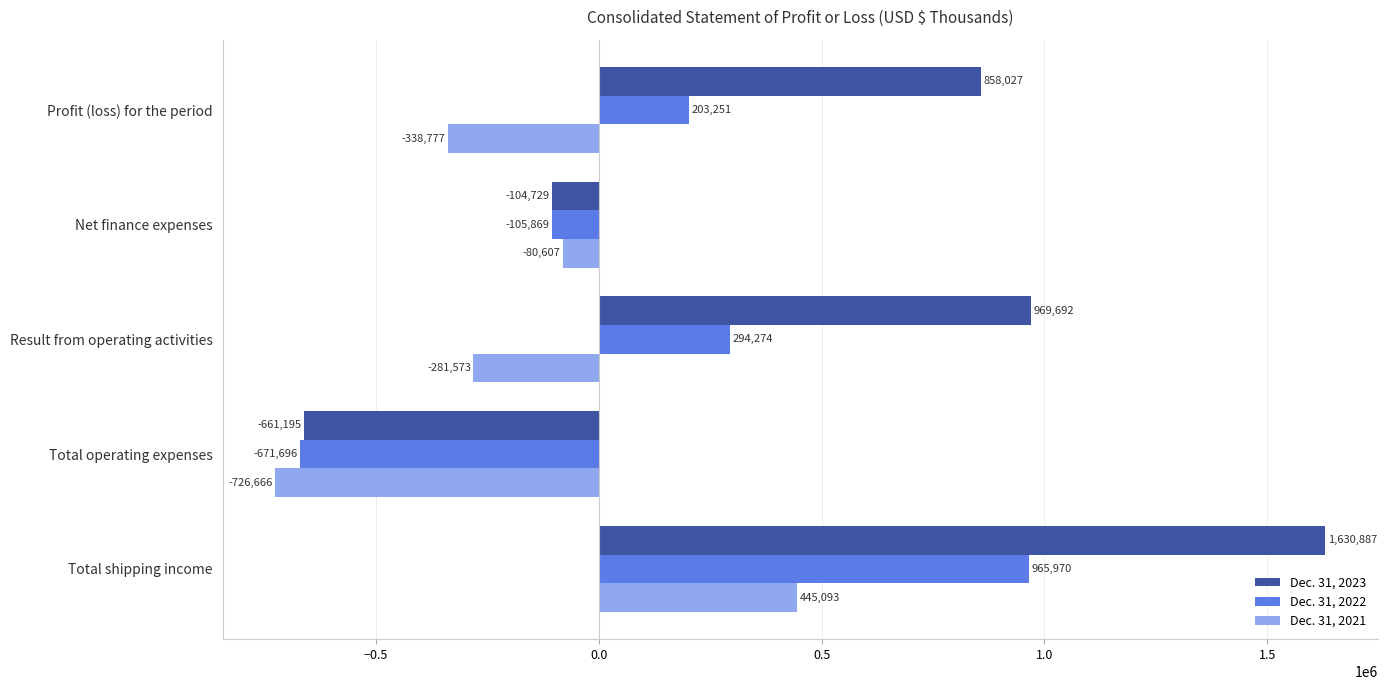

Which series has the widest spread of values?

Dec. 31, 2023